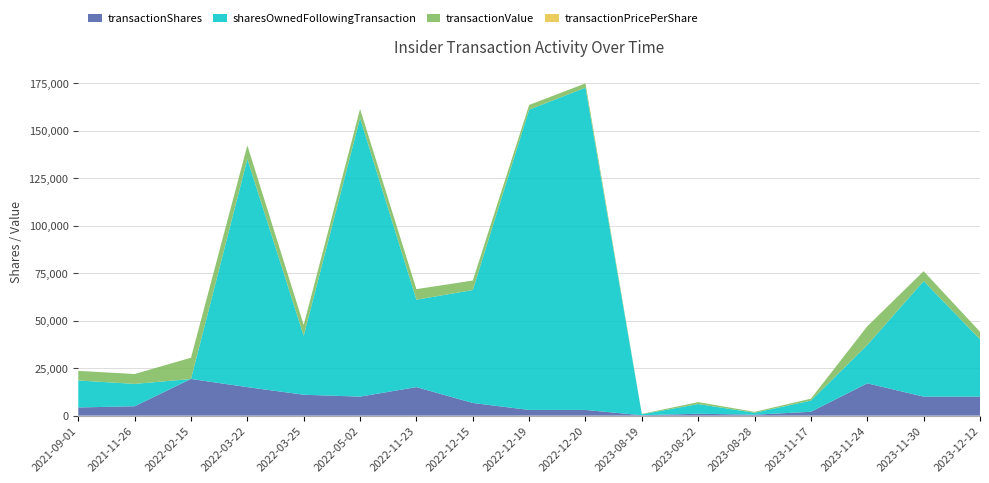

Reading left to right, transcribe all the data shown in this chart.

transactionShares: 4300.0	4951.0	19285.0	15000.0	11000.0	10000.0	15000.0	6666.0	3000.0	3000.0	205.0	1000.0	500.0	2033.0	17000.0	10000.0	10000.0
sharesOwnedFollowingTransaction: 14214.0	11747.0	0.0	120000.0	31000.0	146537.0	46000.0	59409.0	158000.0	169537.0	500.0	5102.0	1000.0	5894.0	20156.0	60800.0	30156.0
transactionValue: 5031.0	5199.0	11185.0	7200.0	5720.0	4800.0	5550.0	4999.0	2460.0	2280.0	211.0	1010.0	495.0	1000.0	9859.0	5200.0	3986.0
transactionPricePerShare: 1.2	1.1	0.6	0.5	0.5	0.5	0.4	0.7	0.8	0.8	1.0	1.0	1.0	0.5	0.6	0.5	0.4